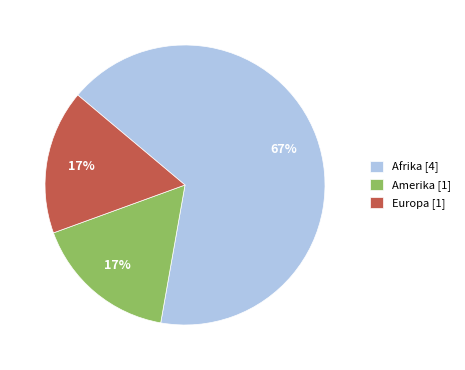

Which slice is the largest?

Afrika [4]